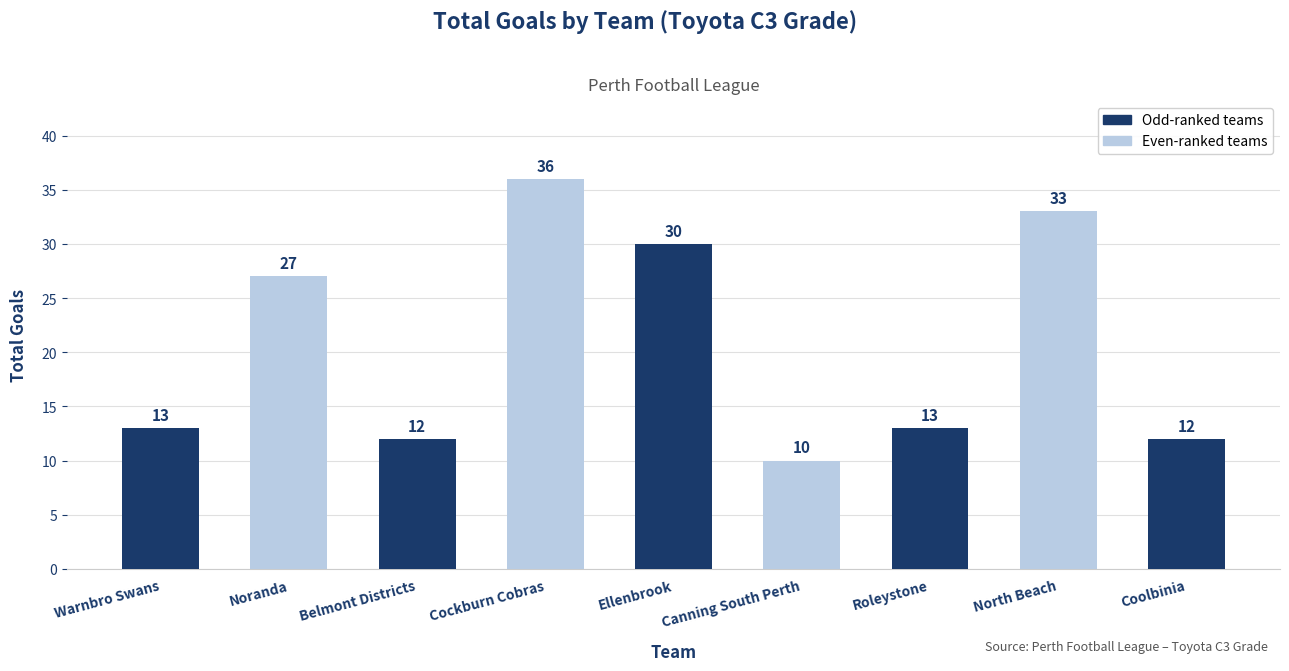

What is the change in value from Warnbro Swans to Noranda?

+14